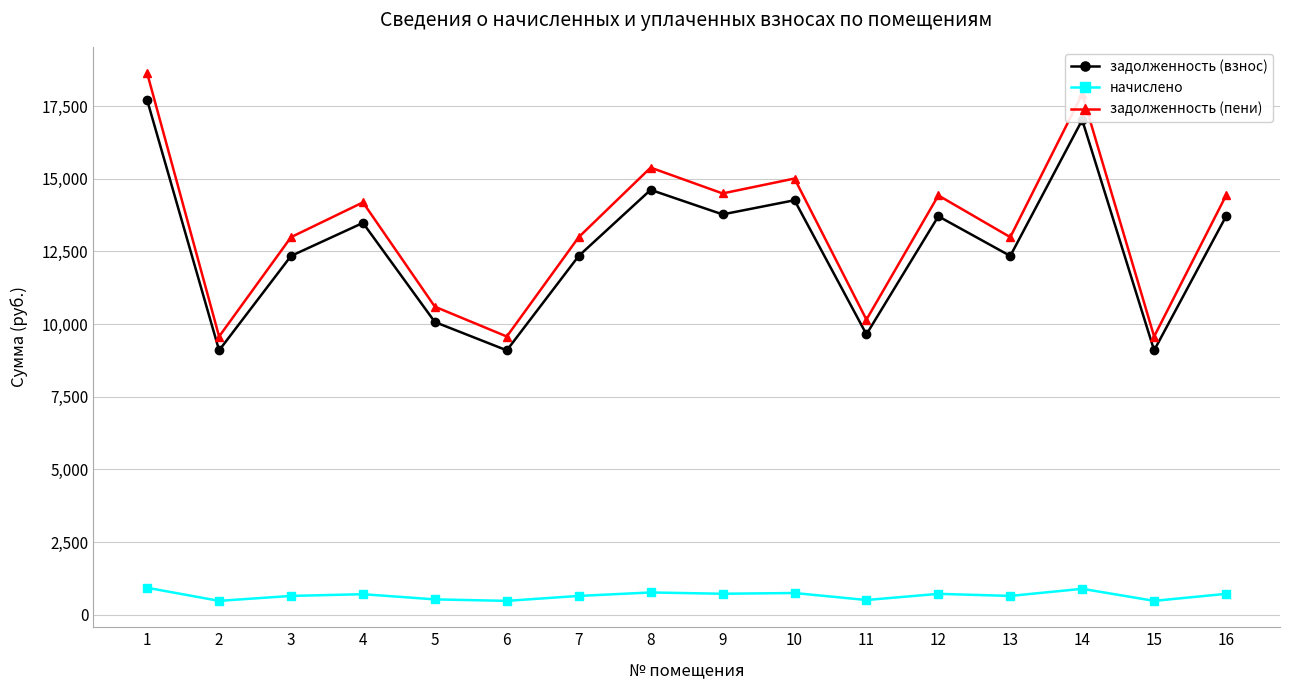

True or false: начислено and задолженность (пени) intersect in this chart.

False